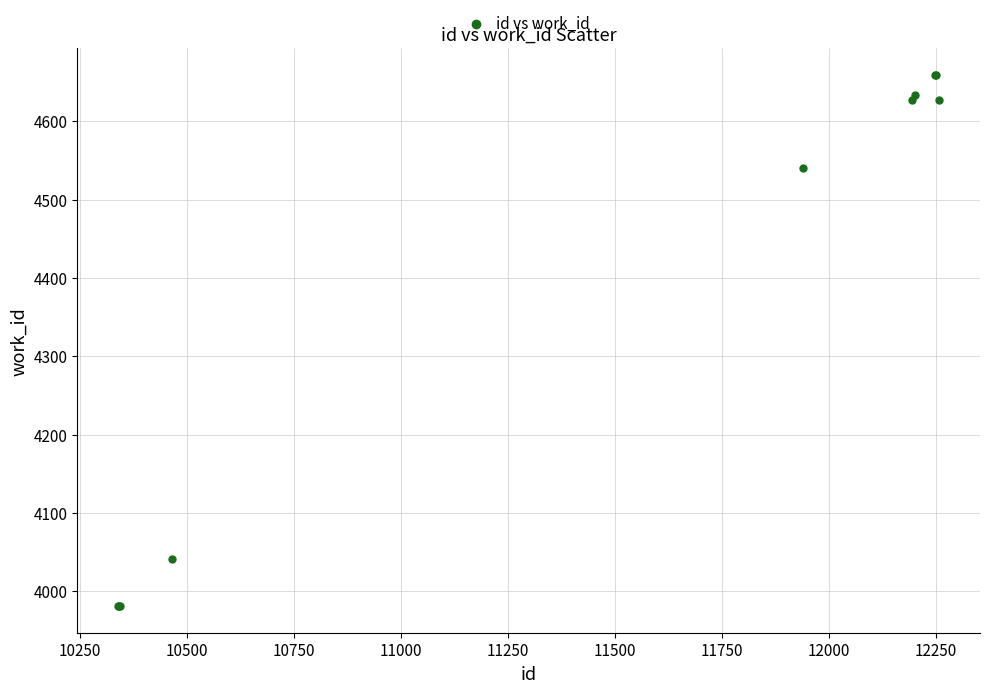

What Y value in the scatter plot is closest to 4320?

4540